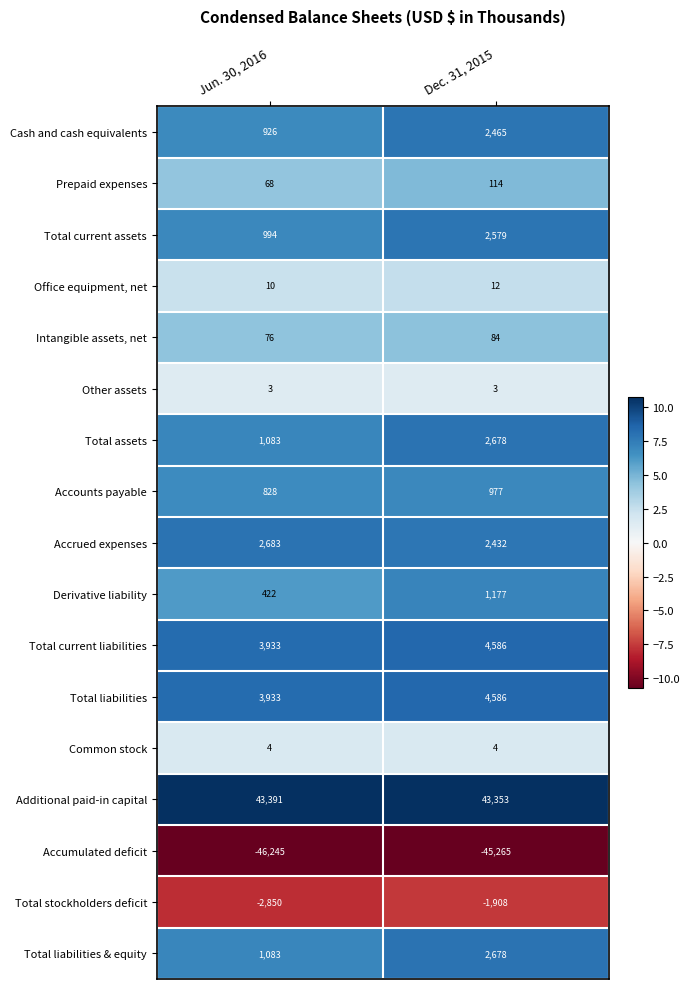

Where is Derivative liability nearest to the value 799?

Jun. 30, 2016